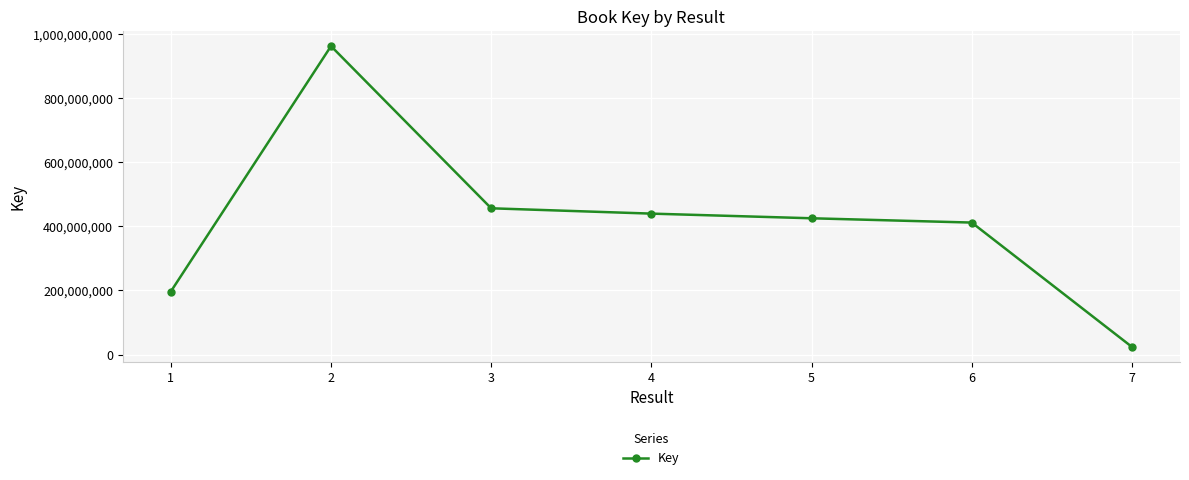

What is the sum of all values?

2917405604